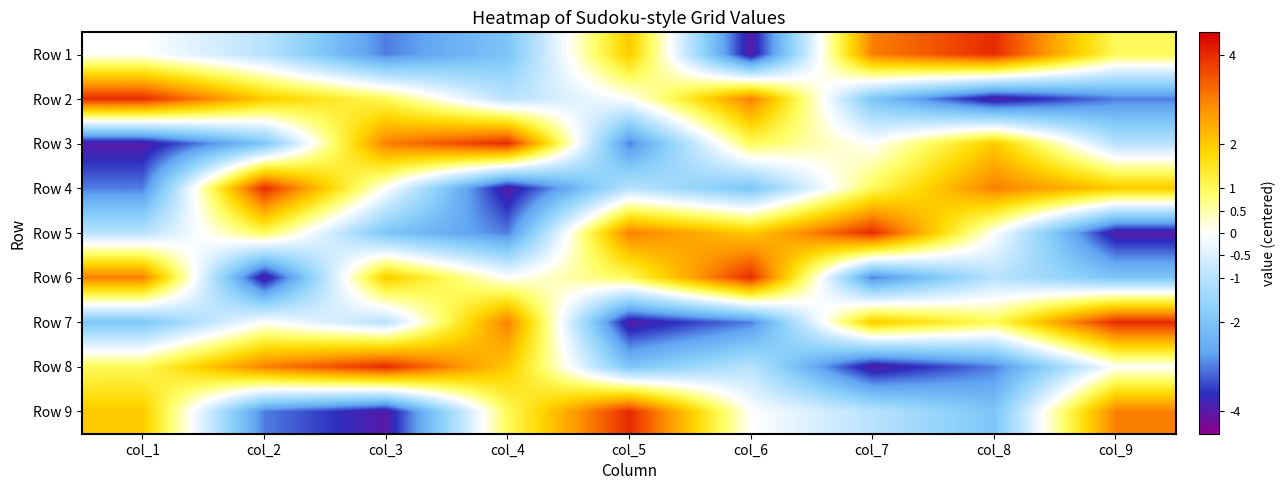

Reading left to right, extract all data points from this chart.

Row 1: col_1=0	col_2=-1	col_3=-3	col_4=-2	col_5=2	col_6=-4	col_7=3	col_8=4	col_9=1
Row 2: col_1=4	col_2=2	col_3=1	col_4=-1	col_5=0	col_6=3	col_7=-2	col_8=-4	col_9=-3
Row 3: col_1=-4	col_2=-2	col_3=3	col_4=4	col_5=-3	col_6=1	col_7=0	col_8=2	col_9=-1
Row 4: col_1=-3	col_2=4	col_3=0	col_4=-4	col_5=-1	col_6=-2	col_7=1	col_8=3	col_9=2
Row 5: col_1=-1	col_2=1	col_3=-2	col_4=-3	col_5=3	col_6=2	col_7=4	col_8=0	col_9=-4
Row 6: col_1=3	col_2=-4	col_3=2	col_4=0	col_5=1	col_6=4	col_7=-3	col_8=-1	col_9=-2
Row 7: col_1=-2	col_2=0	col_3=-1	col_4=3	col_5=-4	col_6=-3	col_7=2	col_8=1	col_9=4
Row 8: col_1=1	col_2=3	col_3=4	col_4=2	col_5=-2	col_6=-1	col_7=-4	col_8=-3	col_9=0
Row 9: col_1=2	col_2=-3	col_3=-4	col_4=1	col_5=4	col_6=0	col_7=-1	col_8=-2	col_9=3